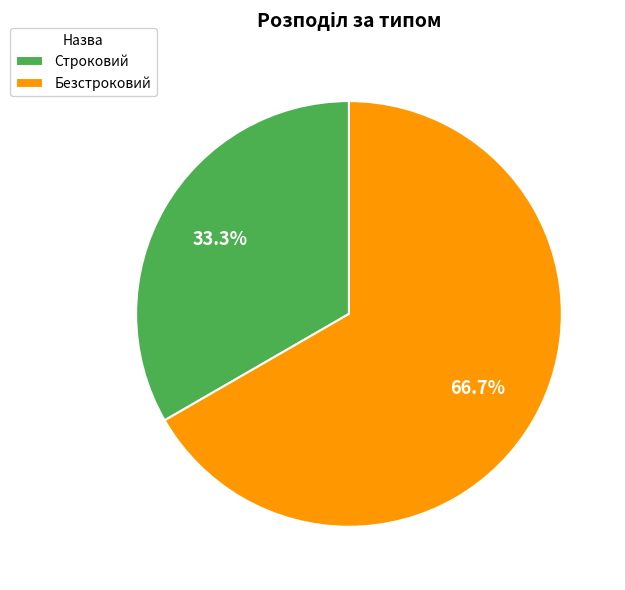

True or false: Строковий accounts for 33% of the total.

True